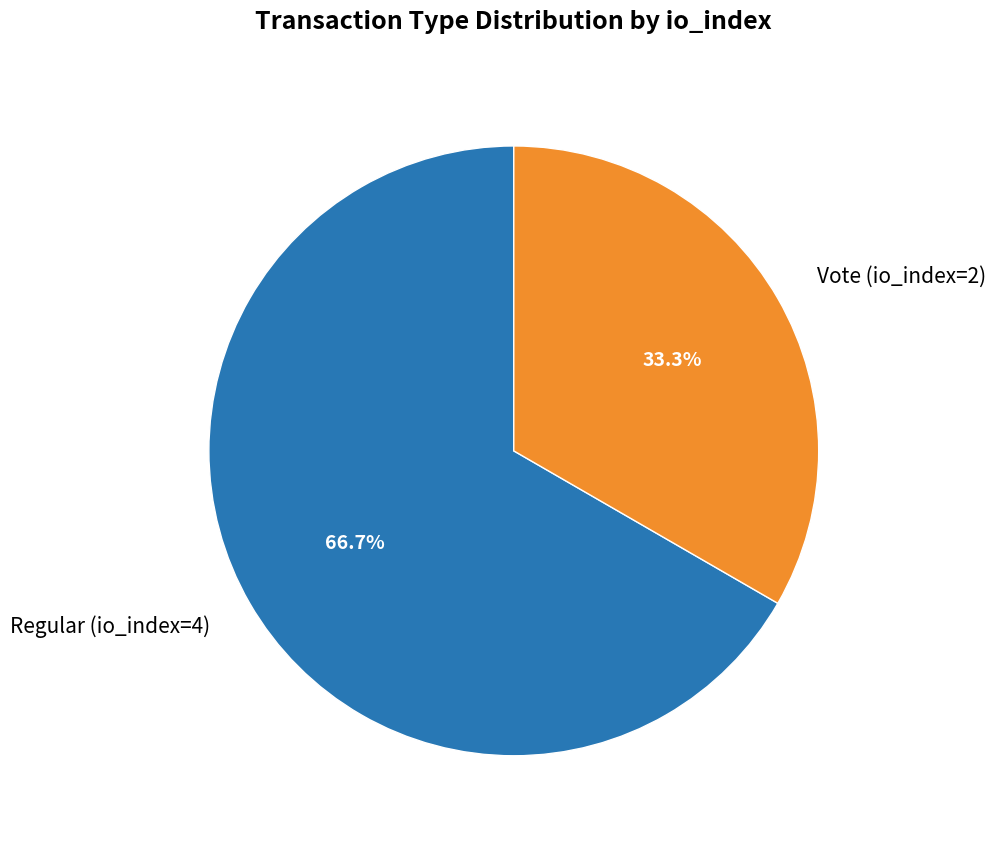

Approximately how many times larger is the value at Regular (io_index=4) compared to Vote (io_index=2)?

2.0